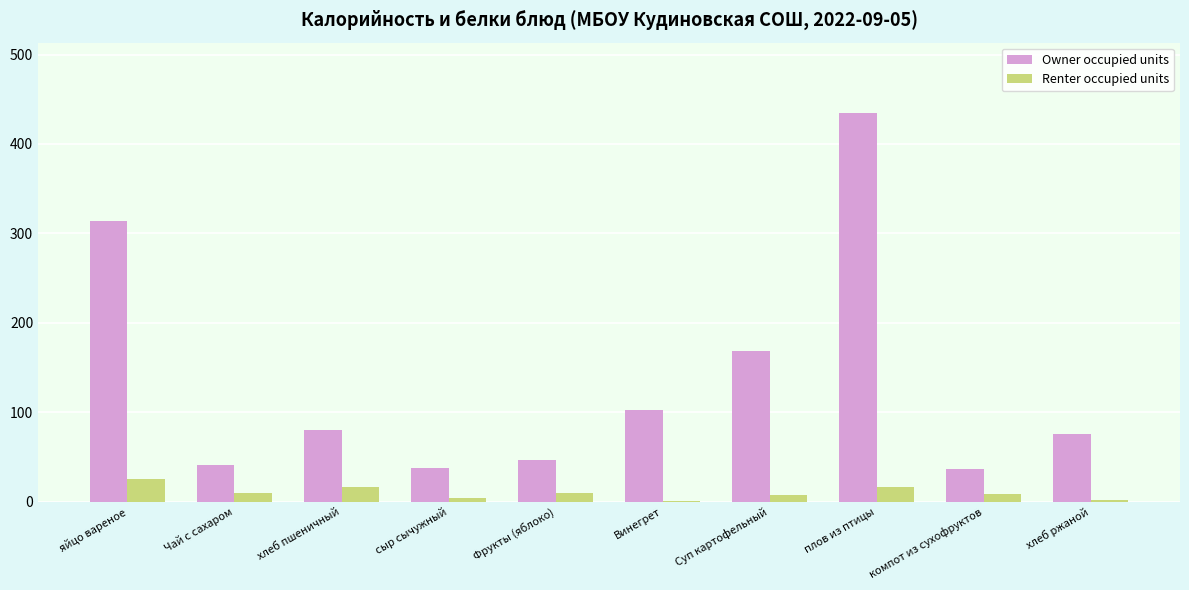

What are all the series names shown in the legend?

Owner occupied units, Renter occupied units